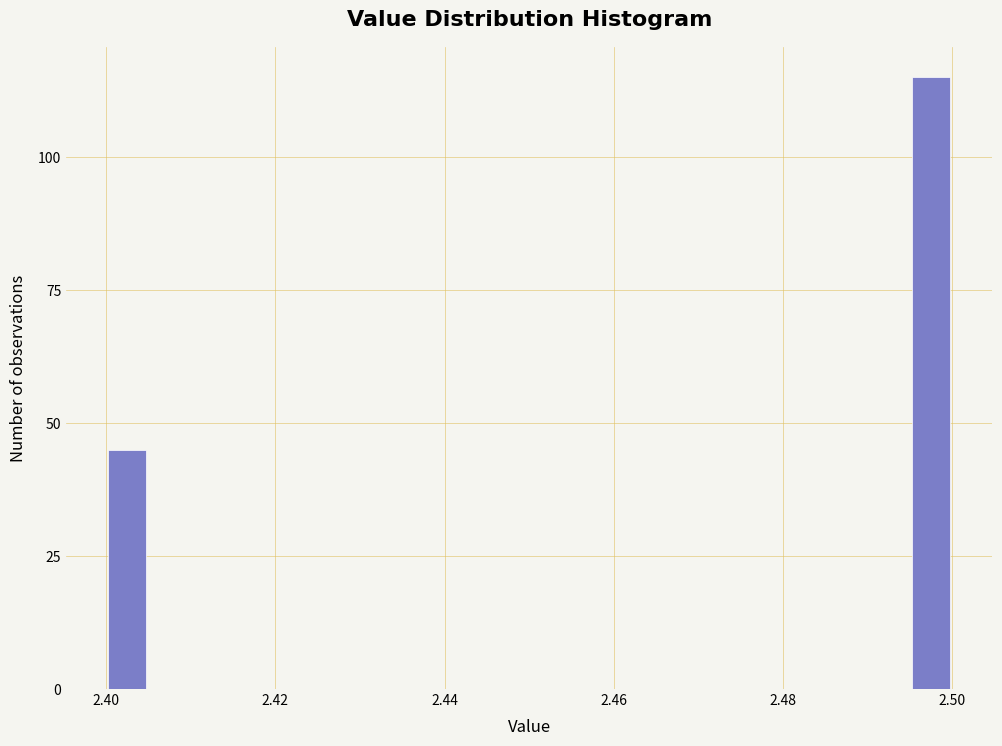

Read against the x-axis, roughly where is the centre of the tallest bar?

2.498